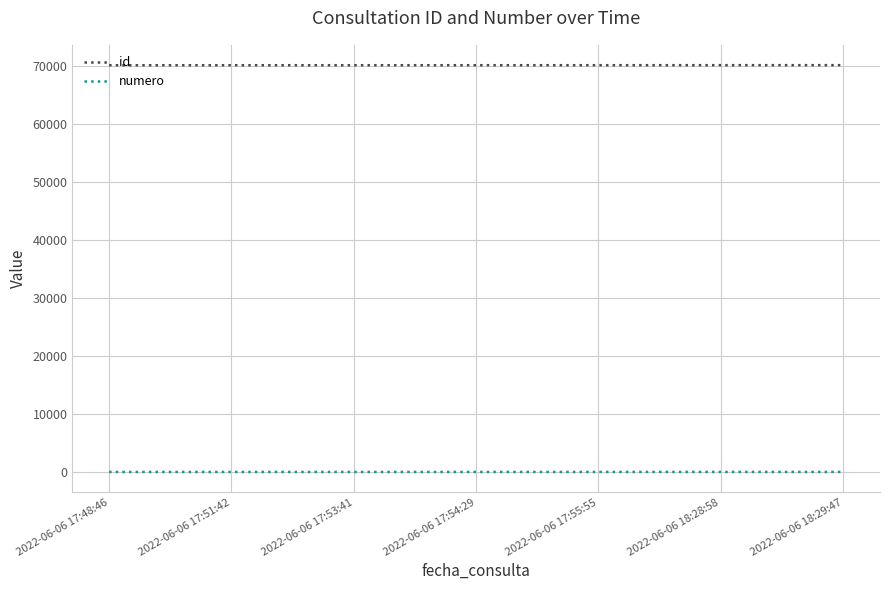

At 2022-06-06 17:55:55, list the series in order from largest to smallest.

id, numero